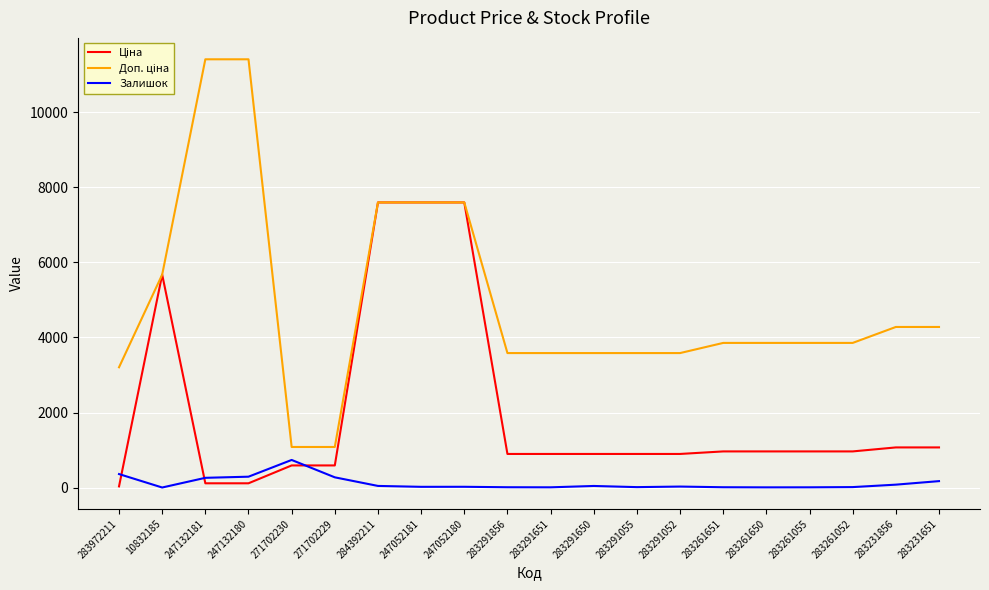

What is the greatest value displayed?

11410.0